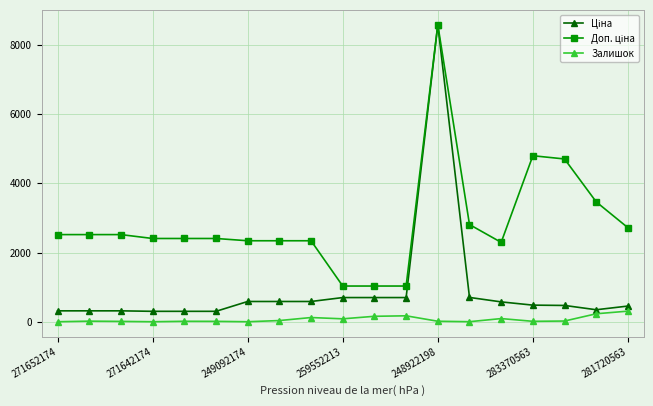

What is the greatest value displayed?

8581.1